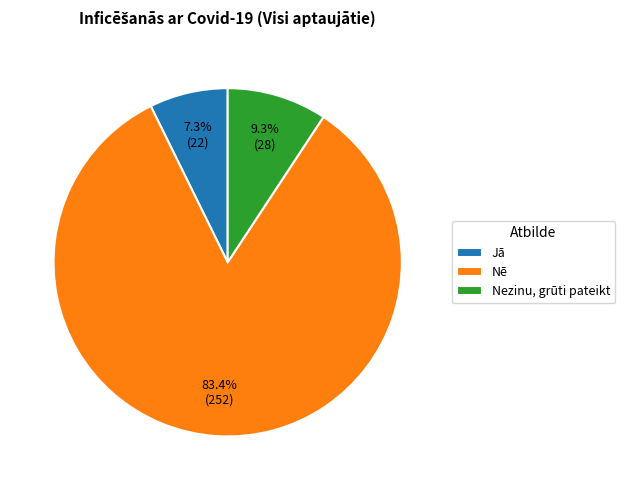

What percentage is the Nē slice, to the nearest percent?

83%